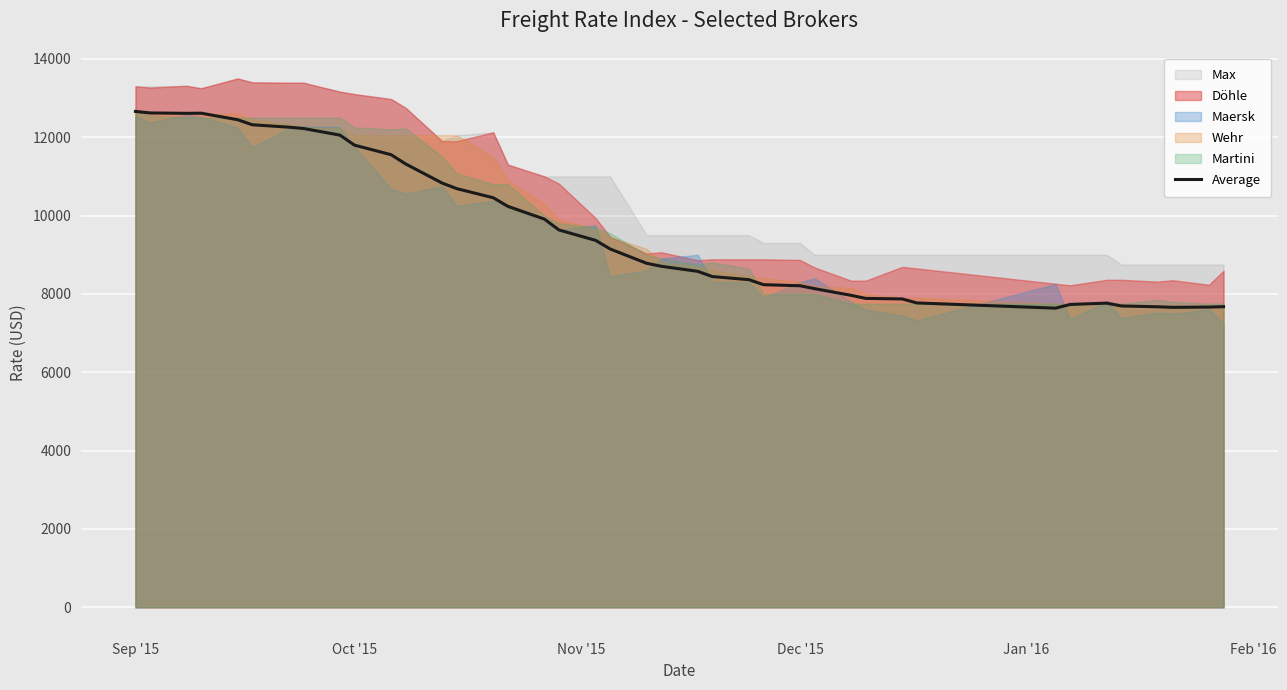

What is the highest value of the Average series?

12658